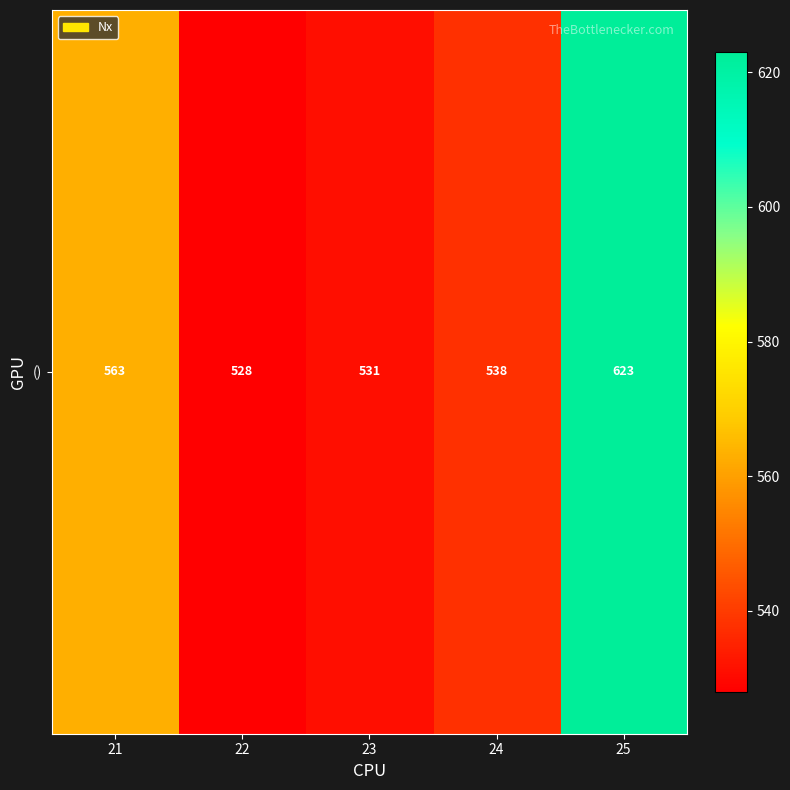

The value at 25 is 623. True or false?

True